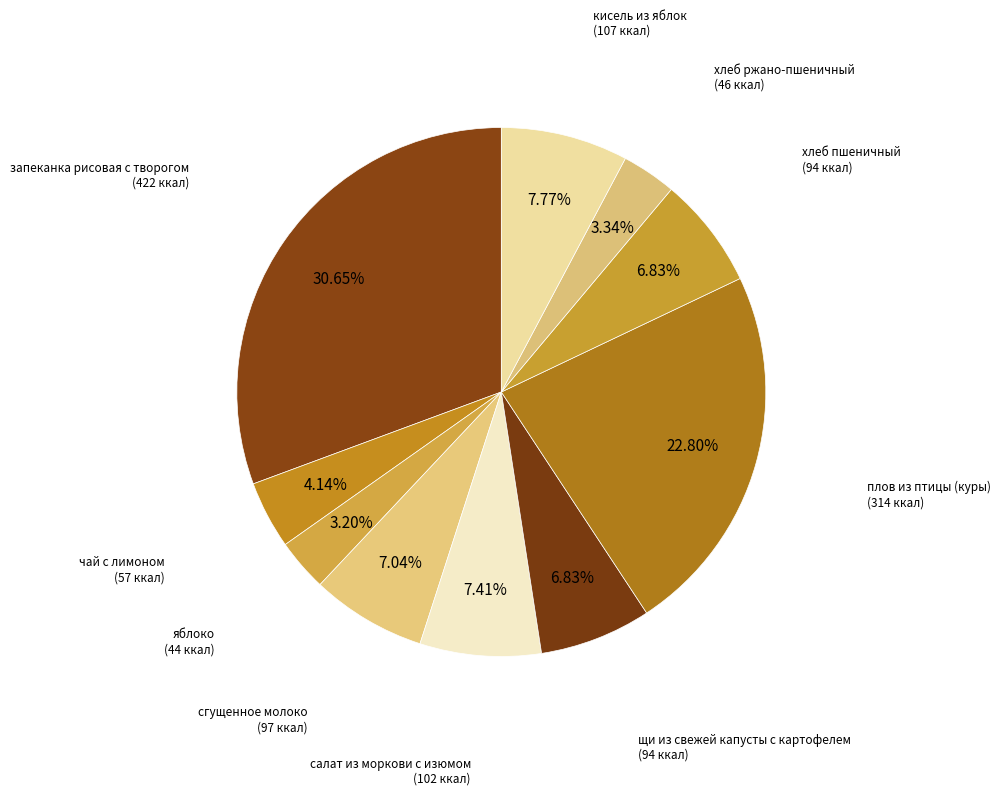

Between хлеб пшеничный and запеканка рисовая с творогом, which is larger?

запеканка рисовая с творогом